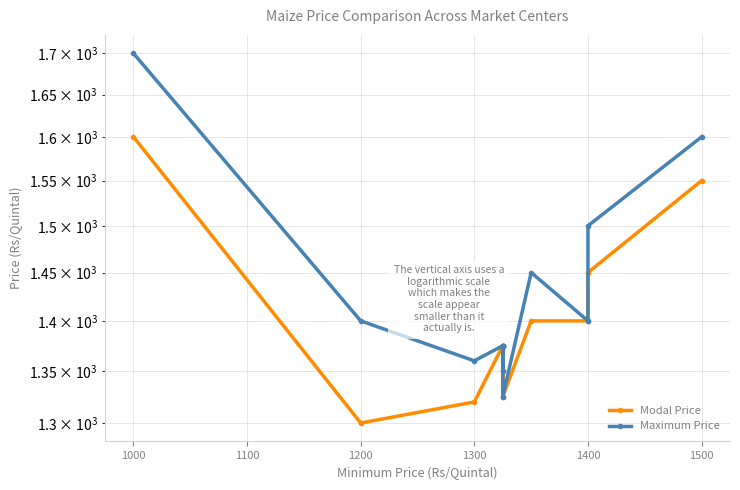

Rank the series by their average value, from lowest to highest.

Modal Price, Maximum Price